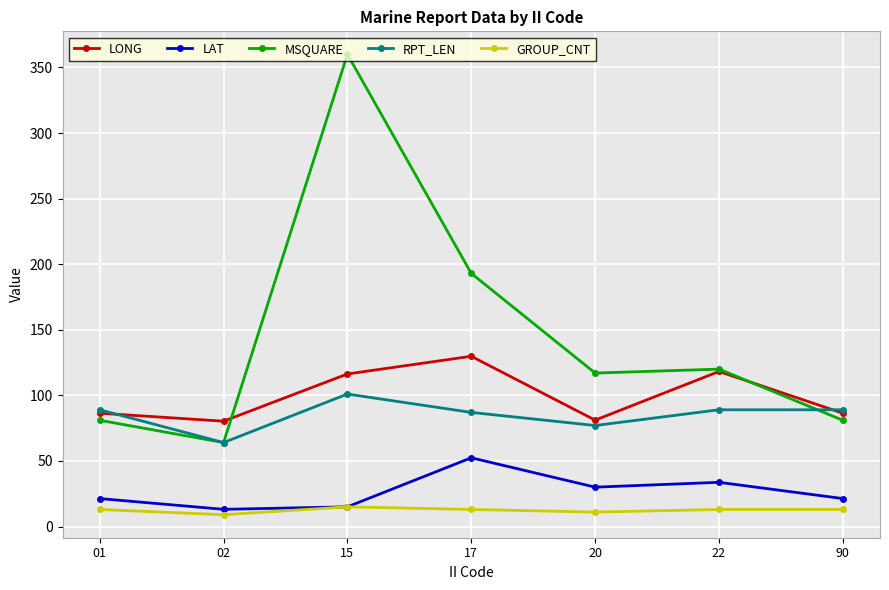

True or false: LONG has a value of 118.2 at 22.

True